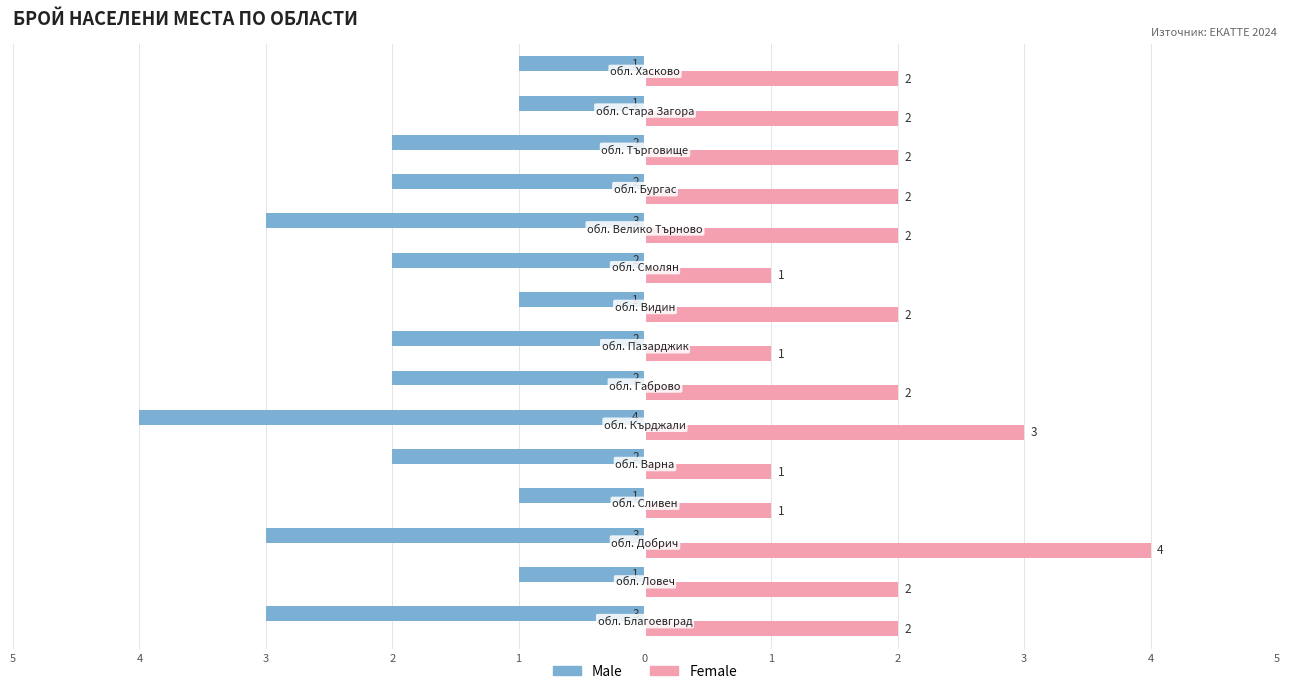

What are all the series names shown in the legend?

Male, Female